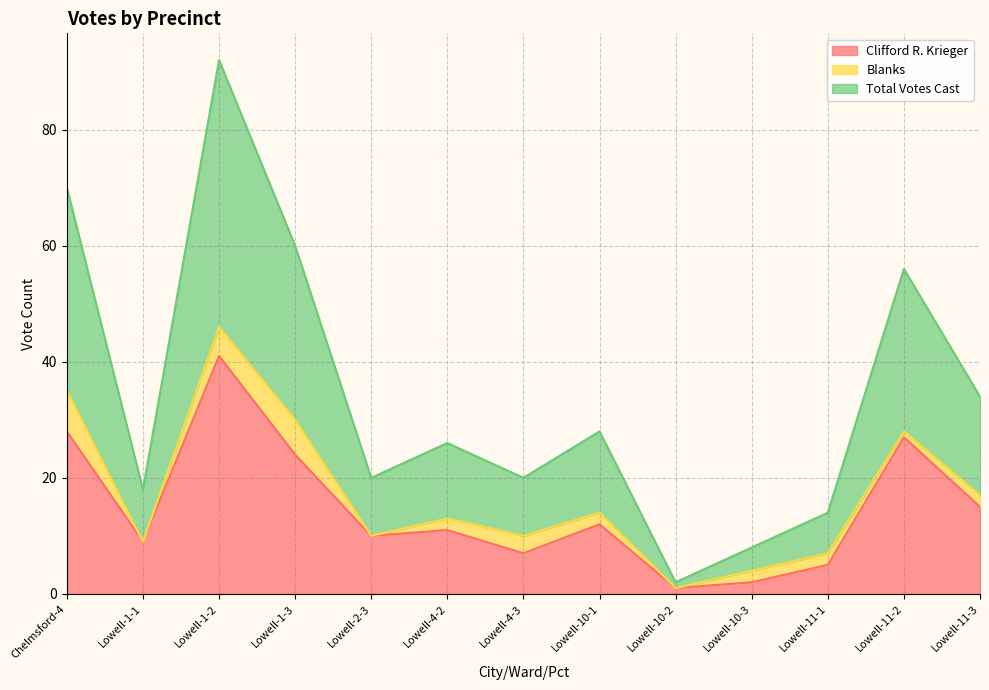

True or false: Total Votes Cast has a value of 28 at Lowell-11-2.

True